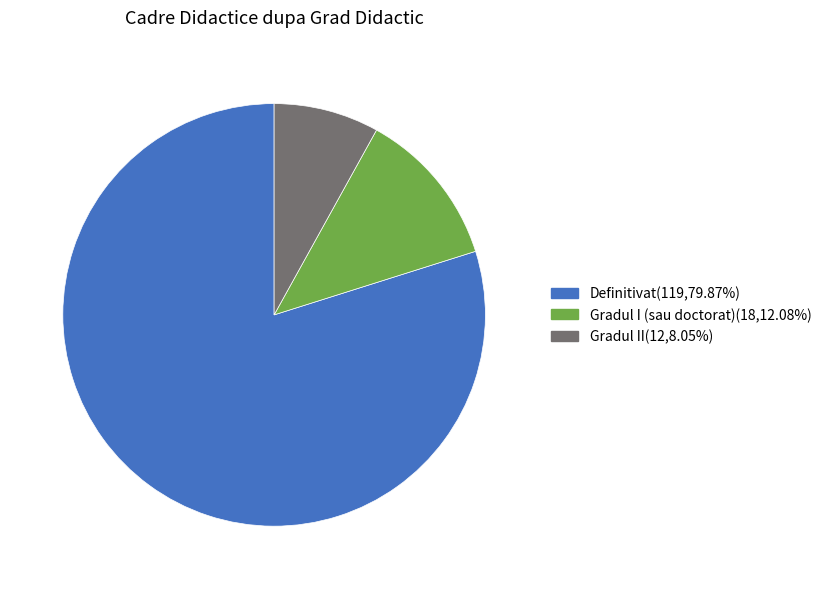

Which slice is the largest?

Definitivat